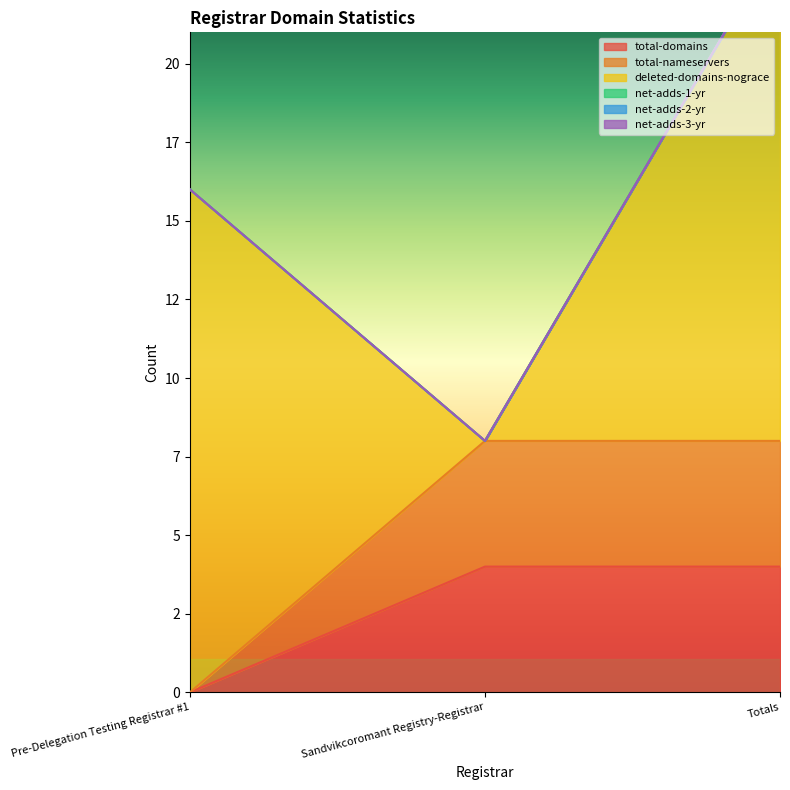

How many lines are shown in the chart?

6